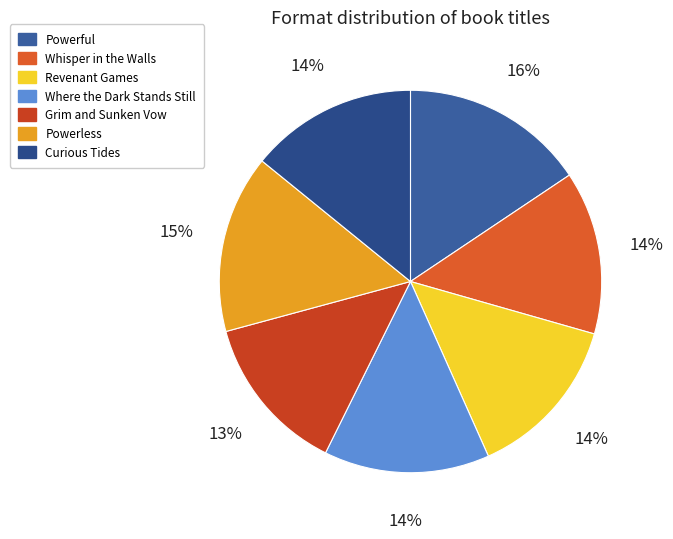

Which has a higher value, Powerless or Powerful?

Powerful